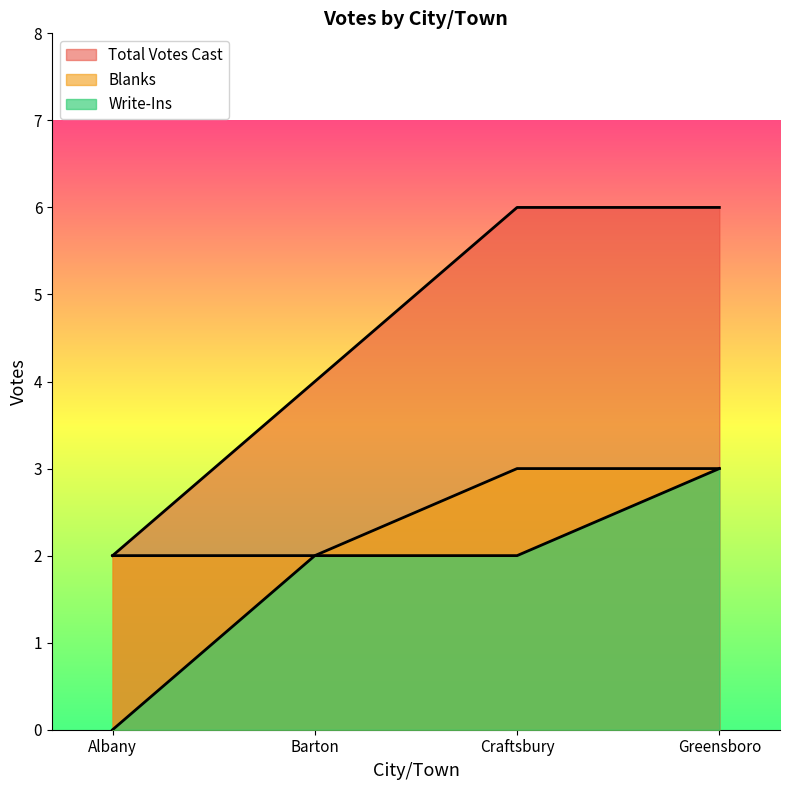

True or false: Write-Ins and Blanks cross at least once.

False